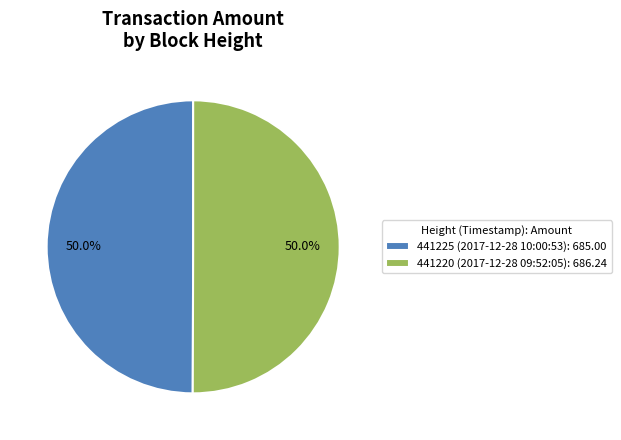

Approximately how many times larger is the value at 441220 (2017-12-28 09:52:05) compared to 441225 (2017-12-28 10:00:53)?

1.0